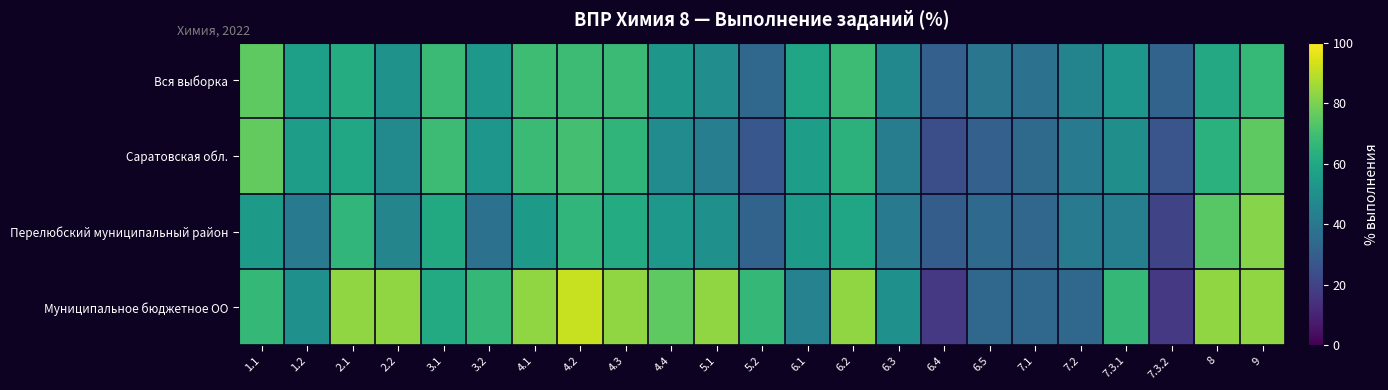

At 4.4, list the series in order from largest to smallest.

Муниципальное бюджетное ОО, Перелюбский муниципальный район, Вся выборка, Саратовская обл.